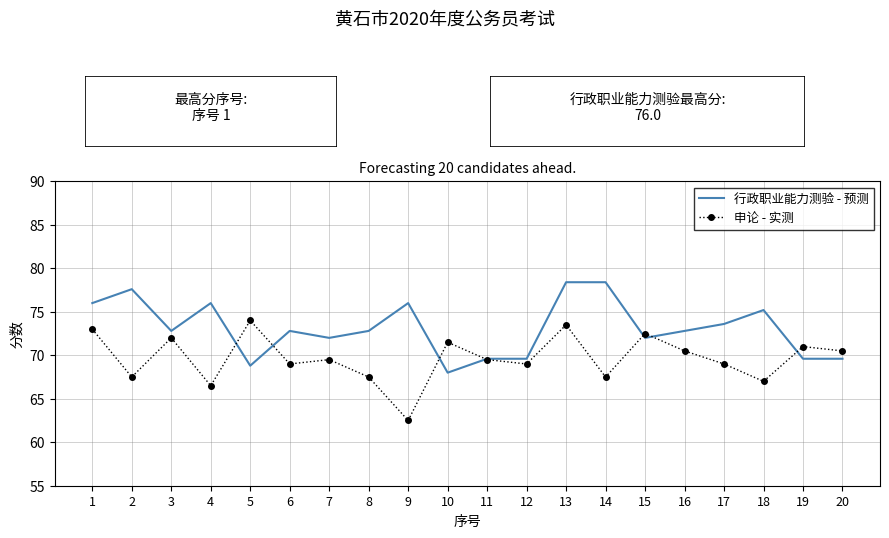

What is the difference between the highest and lowest values at 3?

0.8